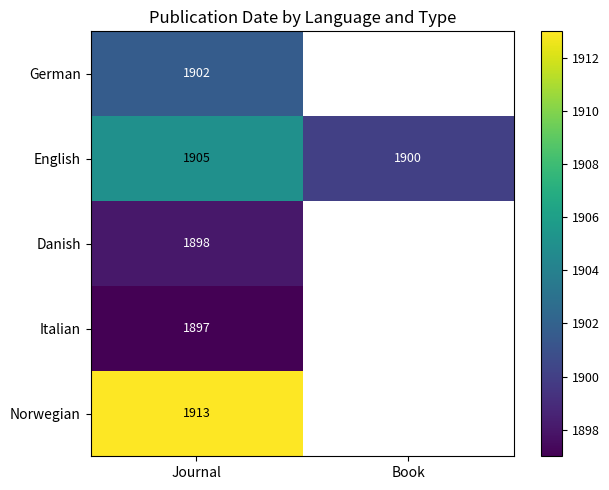

Which category has the highest value in the English series?

Journal